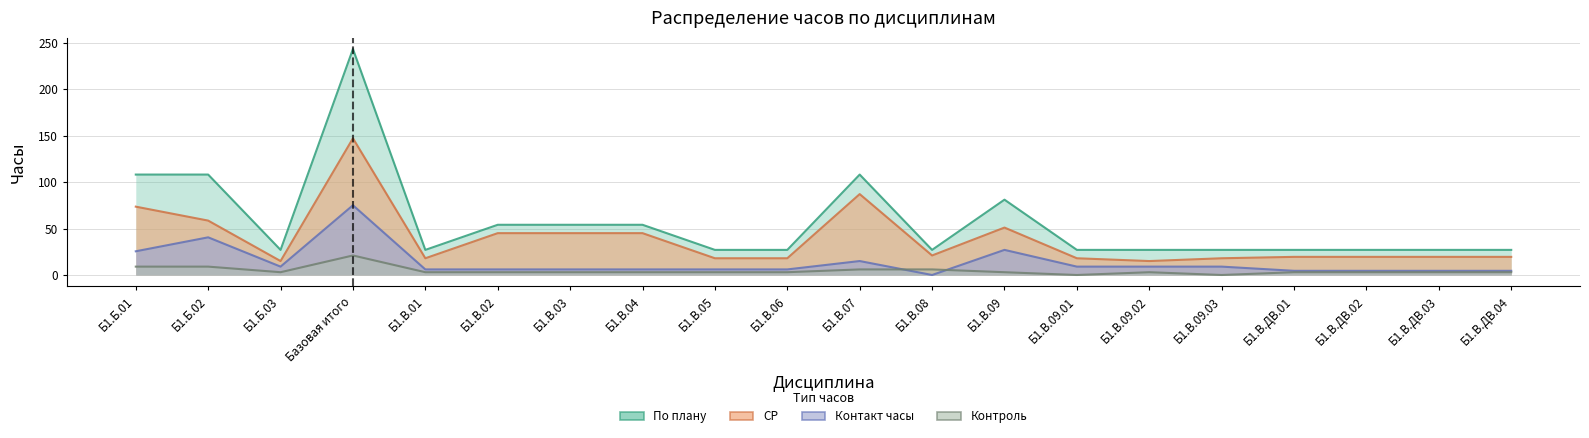

What is the maximum value for СР?

147.0